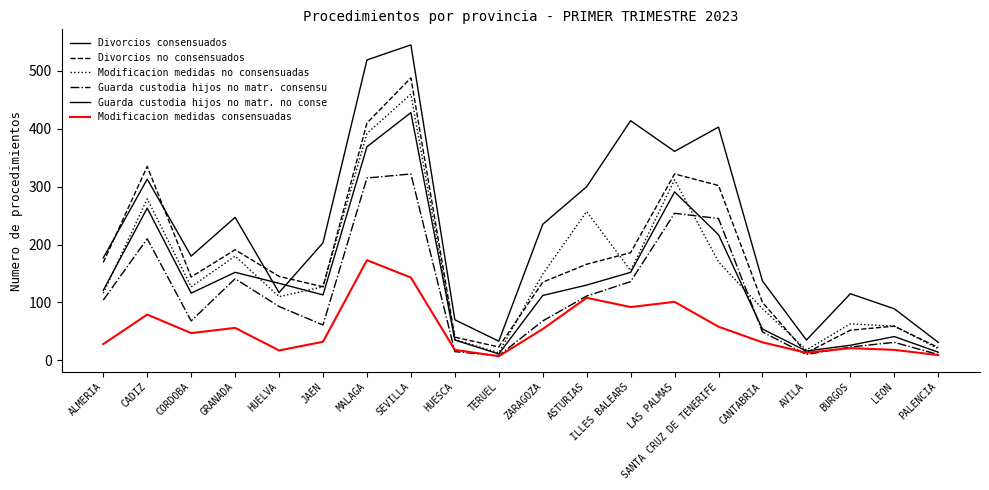

True or false: Guarda custodia hijos no matr. consensu and Divorcios consensuados cross at least once.

False